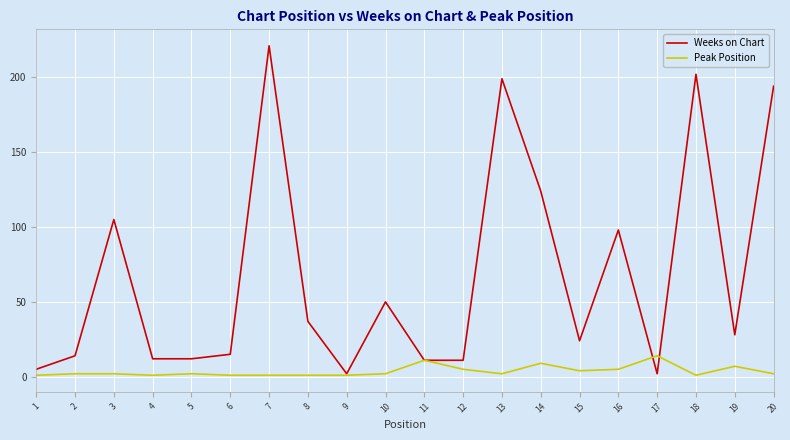

At which category does the chart reach its peak across all series?

7